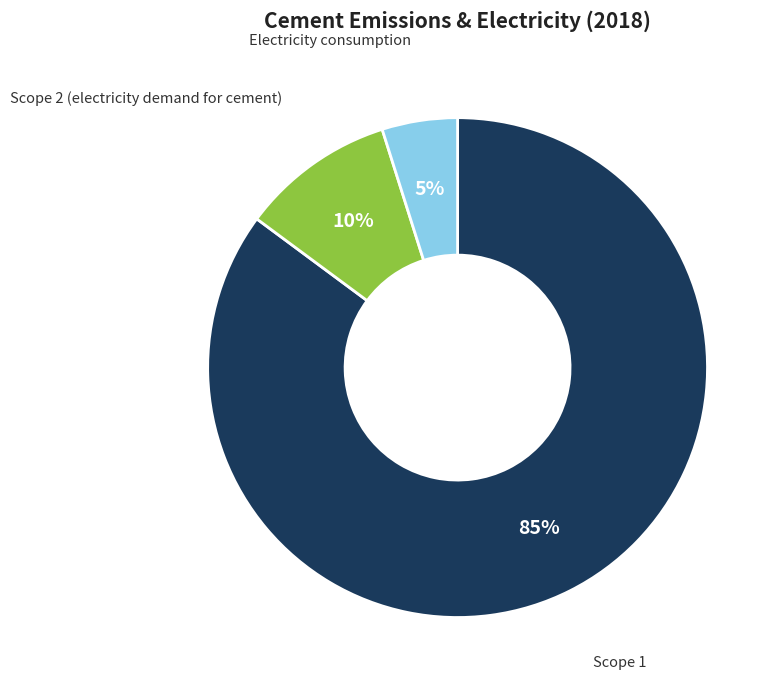

To the nearest percent, what is the average slice percentage?

33%